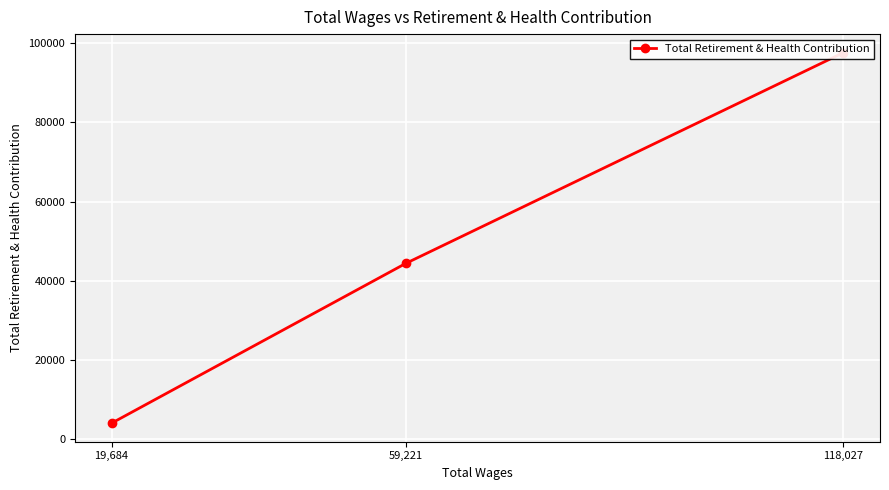

How many lines are shown in the chart?

1